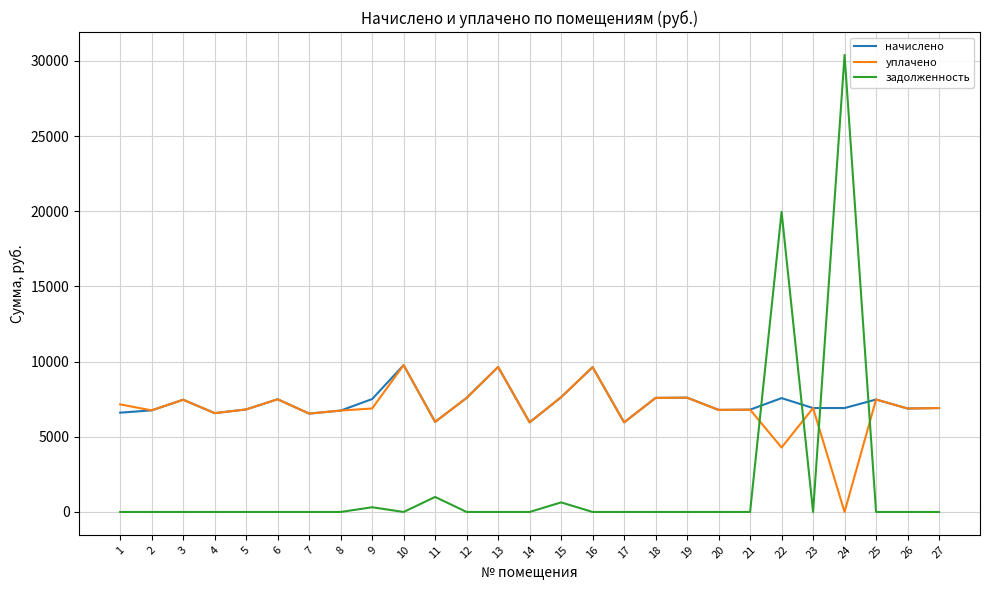

The value of уплачено at 26 is 2758.2. True or false?

False